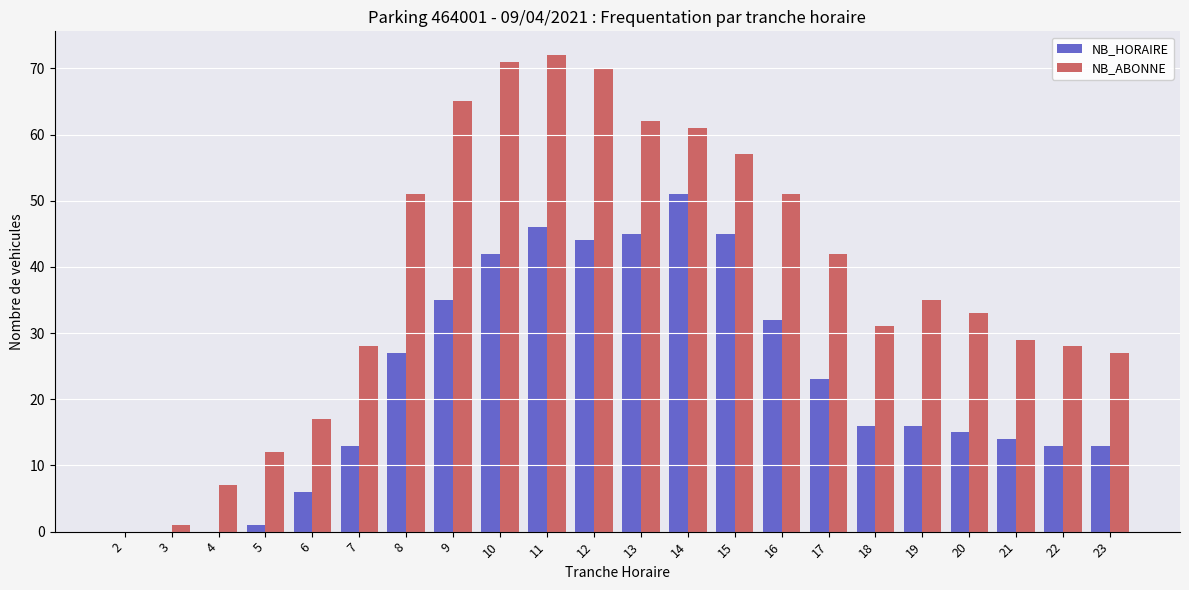

Which category has the highest value across all series?

11